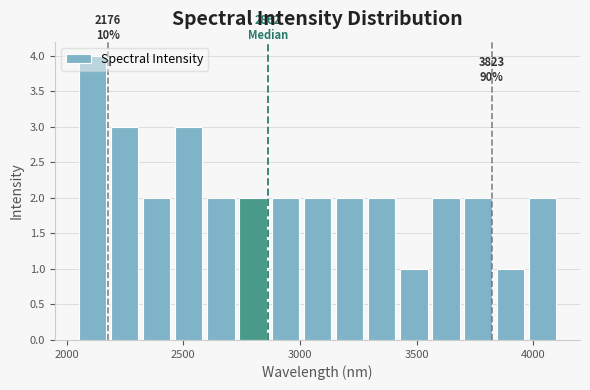

Read against the x-axis, roughly where is the centre of the tallest bar?

2100